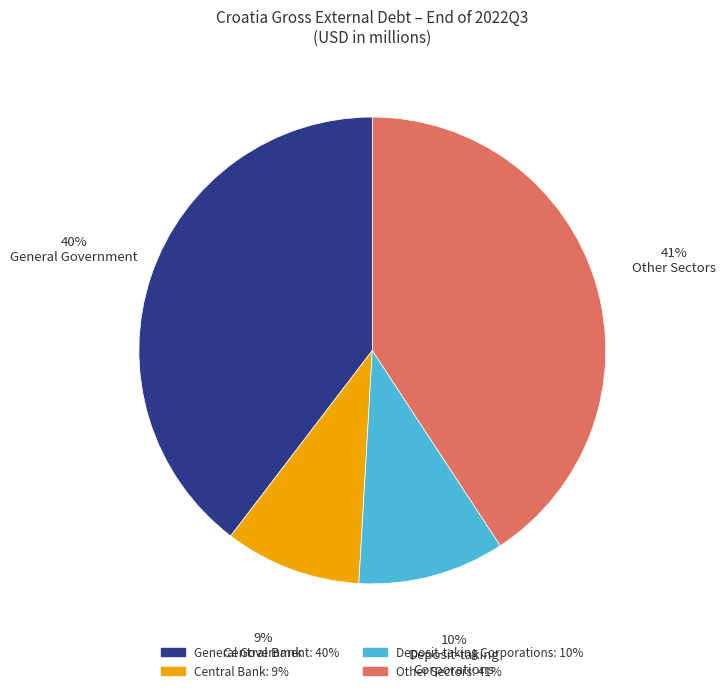

The General Government slice represents 40% of the pie. True or false?

True